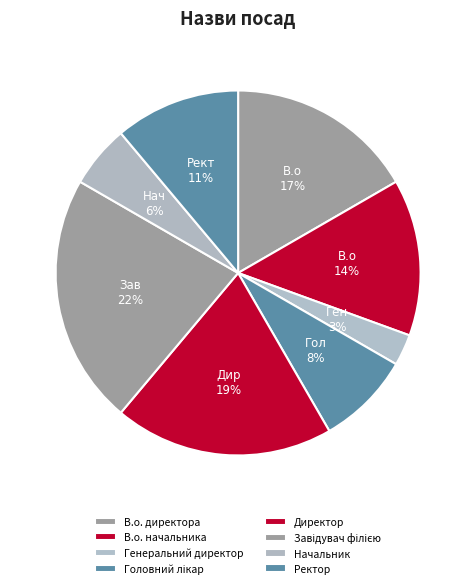

Which category has the biggest portion of the pie?

Завідувач філією